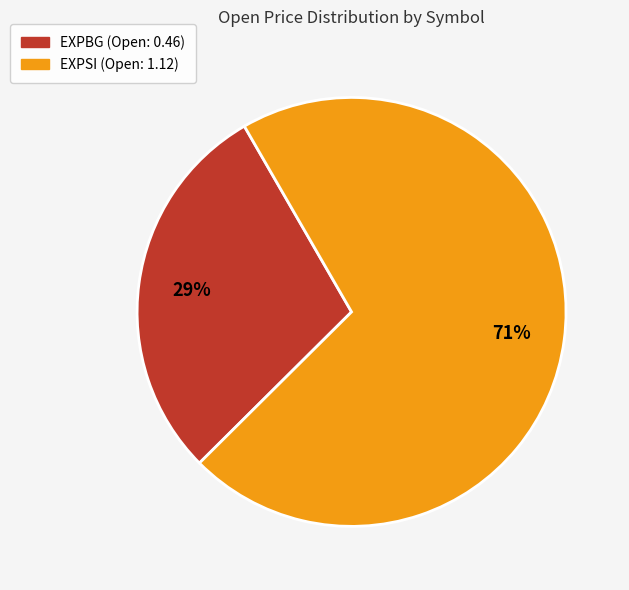

True or false: EXPSI accounts for 85% of the total.

False